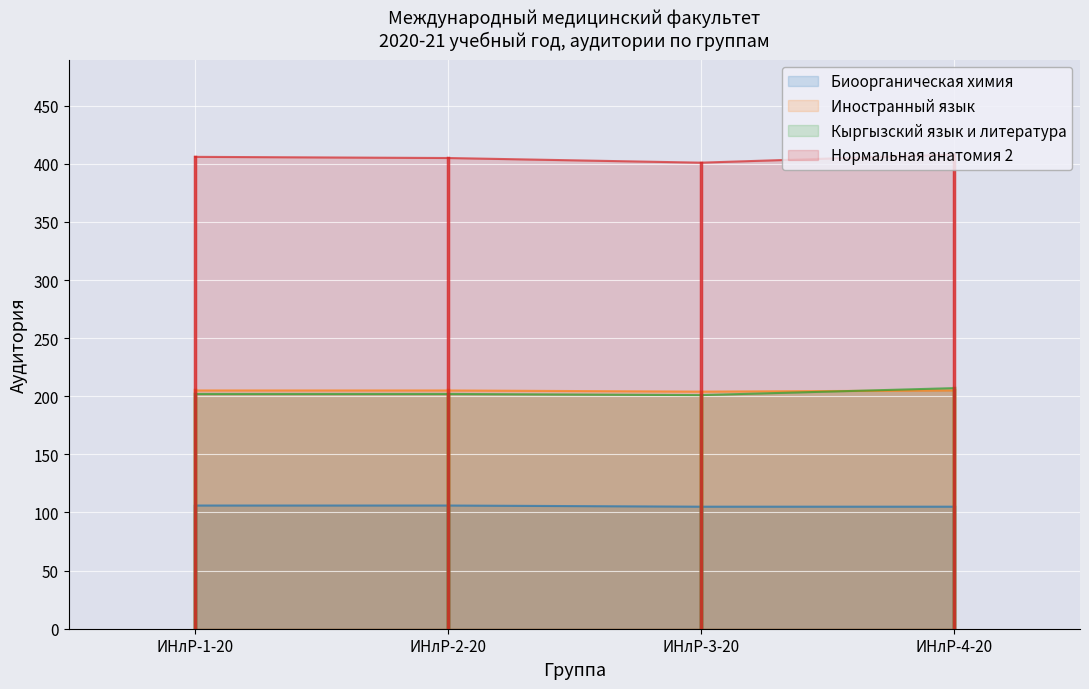

Is it true that Нормальная анатомия 2 equals 274 at ИНлР-3-20?

False